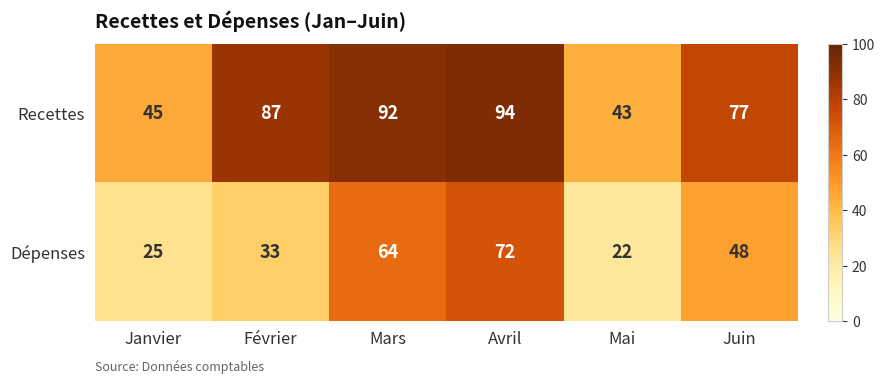

What is the difference between the maximum and minimum values in the Dépenses series?

50